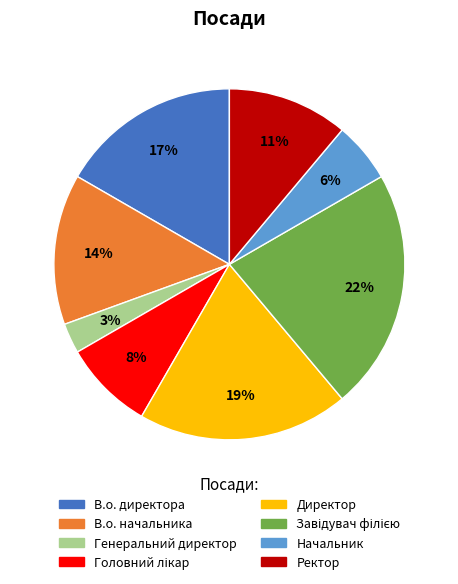

Which category has the smallest portion of the pie?

Генеральний директор